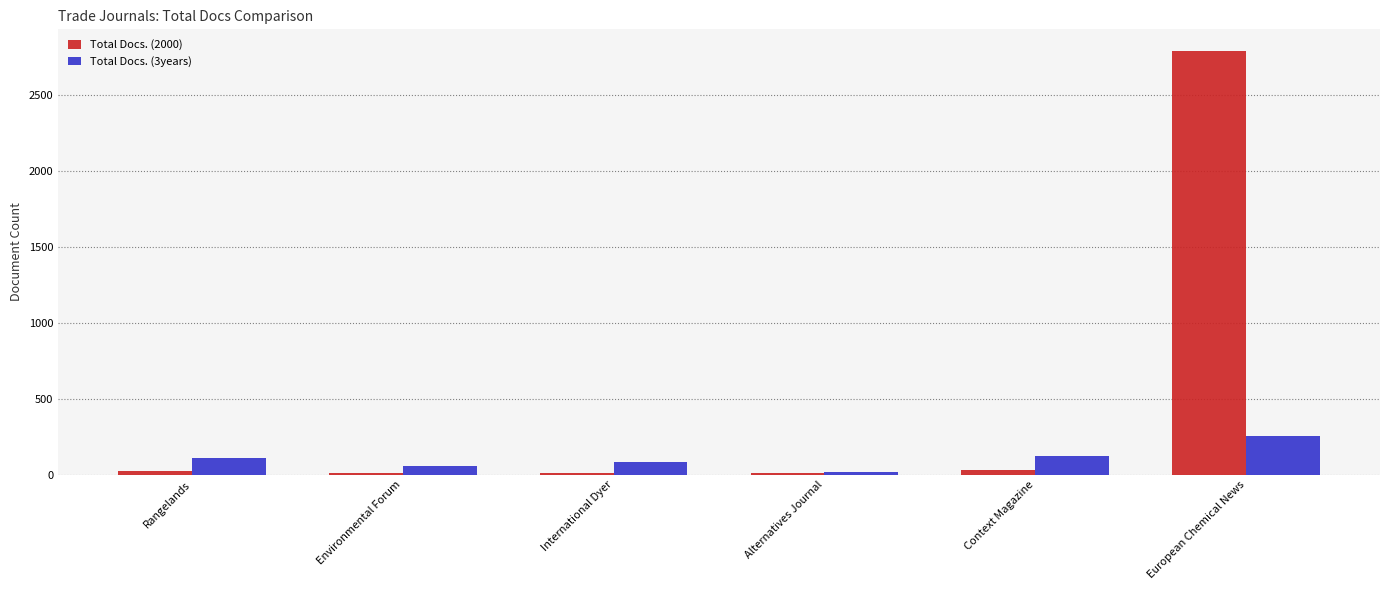

At which label is Total Docs. (2000) closest to 1401?

Context Magazine